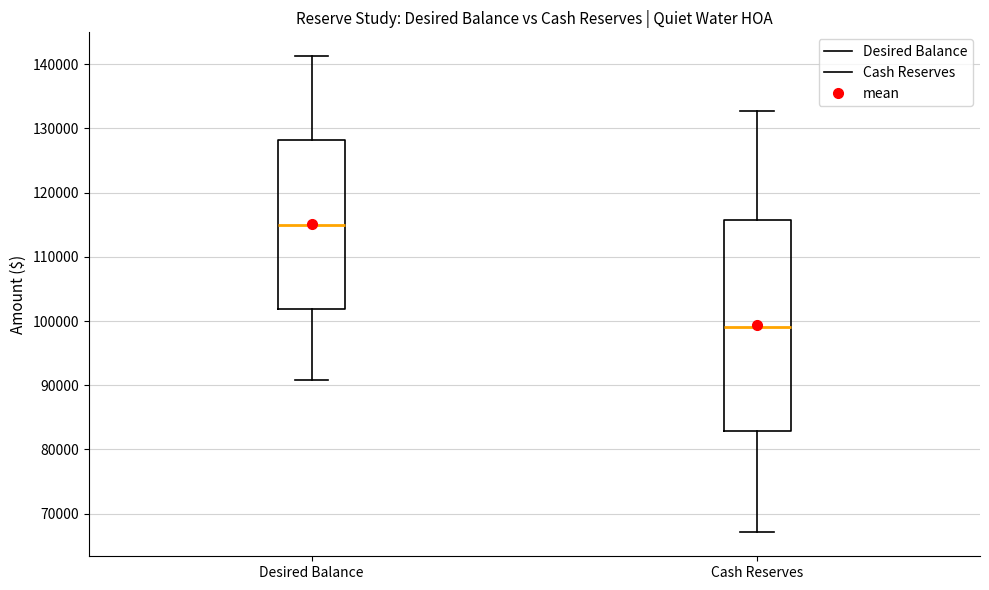

Where does the median line of the box for Cash Reserves sit on the y-axis? The values are not printed on the chart, so give them approximately, as read against the axis.

99000